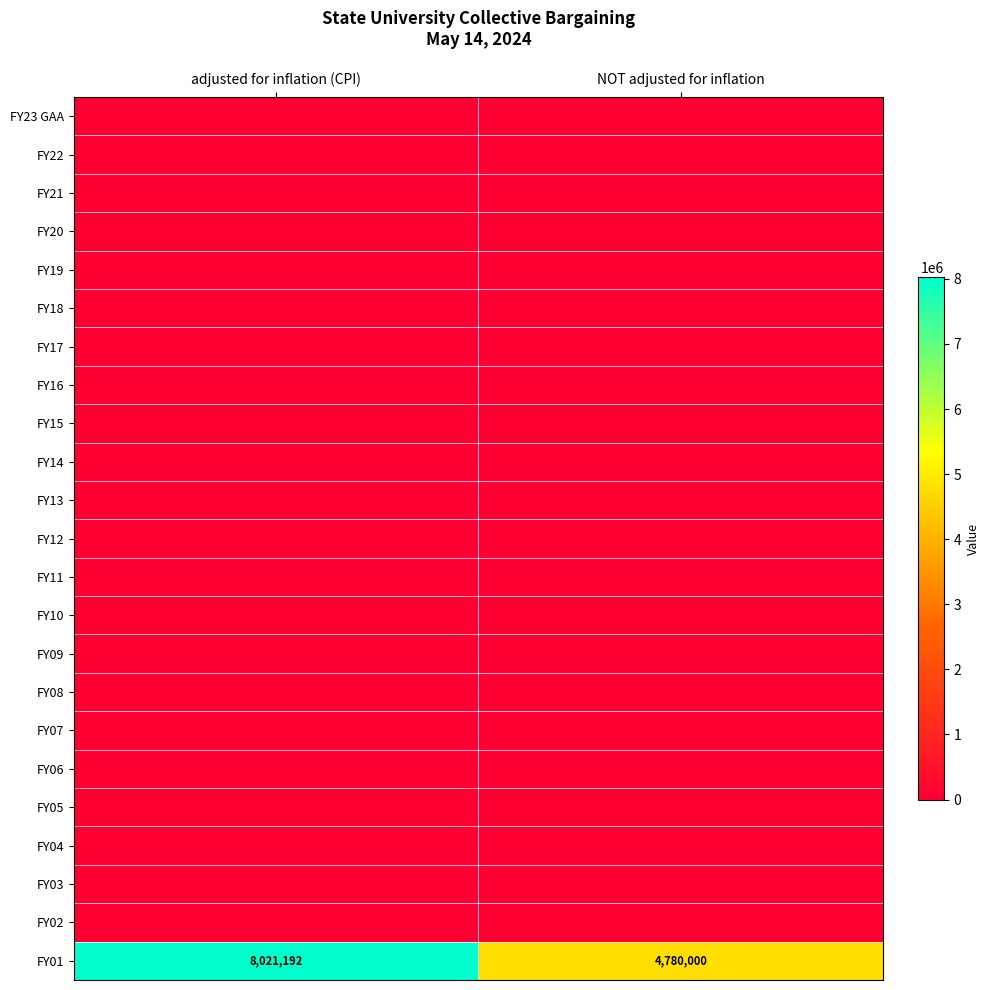

What is the spread (max minus min) of values at adjusted for inflation (CPI)?

8021192